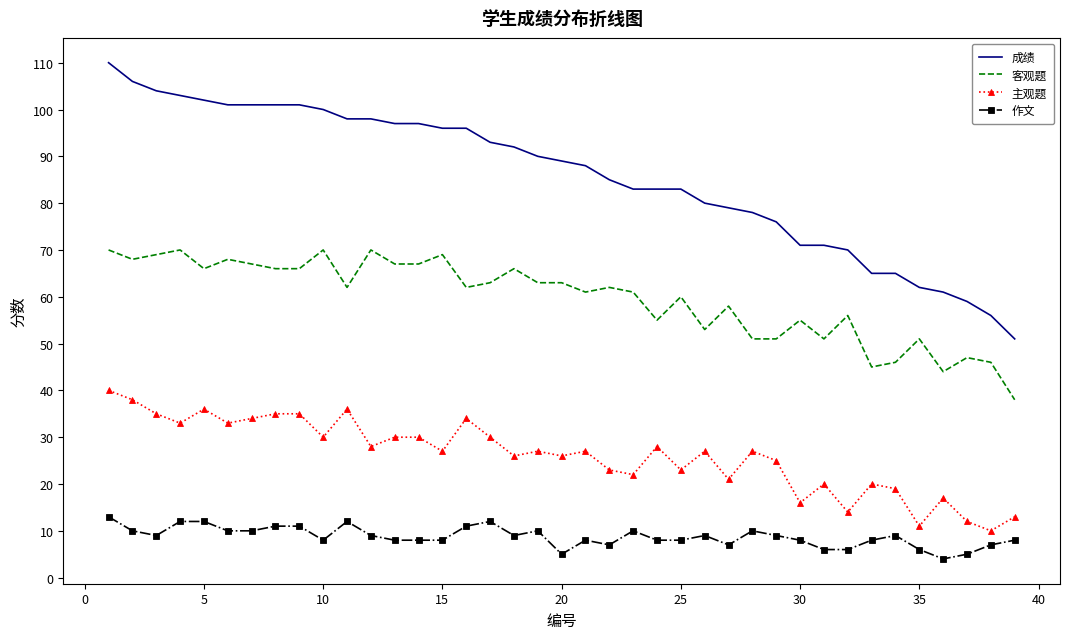

What is the sum of all 作文 values?

341